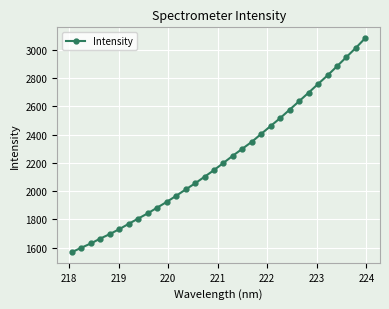

What is the value of the 26th point from the left?

2696.8